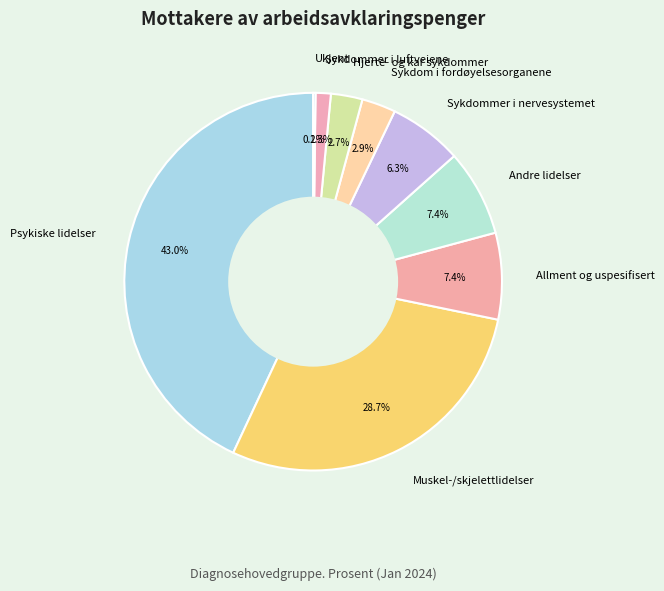

Which category has the biggest portion of the pie?

Psykiske lidelser